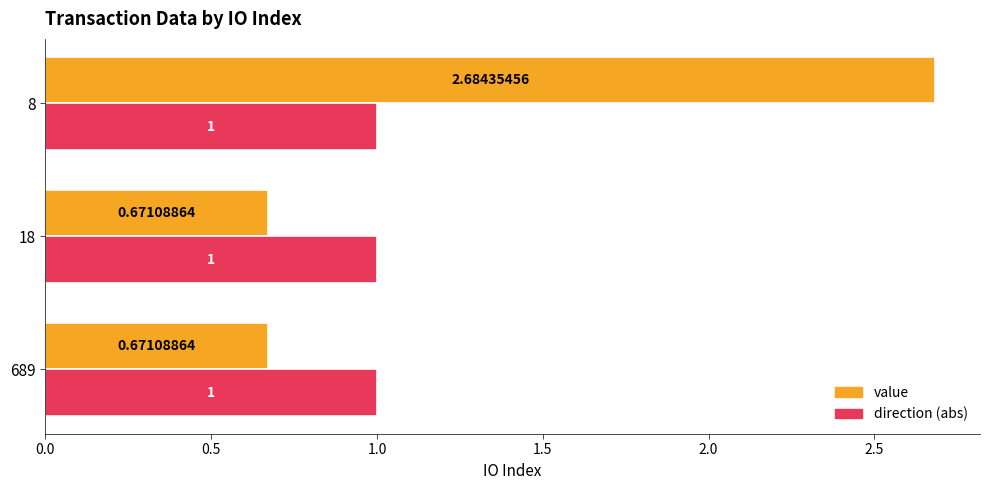

At which category is the sum across all series the highest?

8